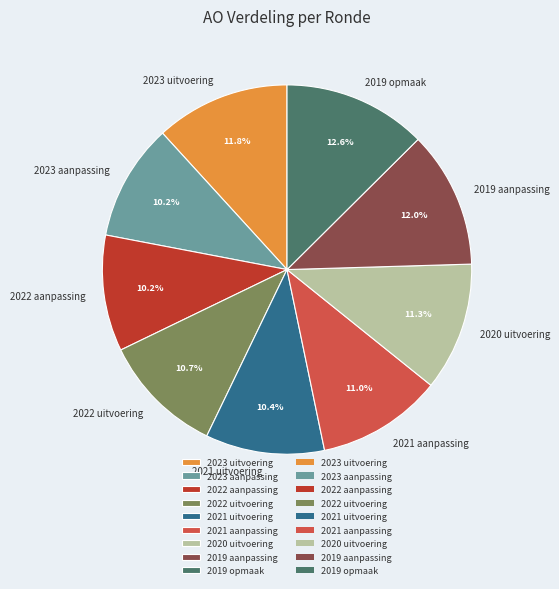

Does 2023 aanpassing represent more than half of the total?

No